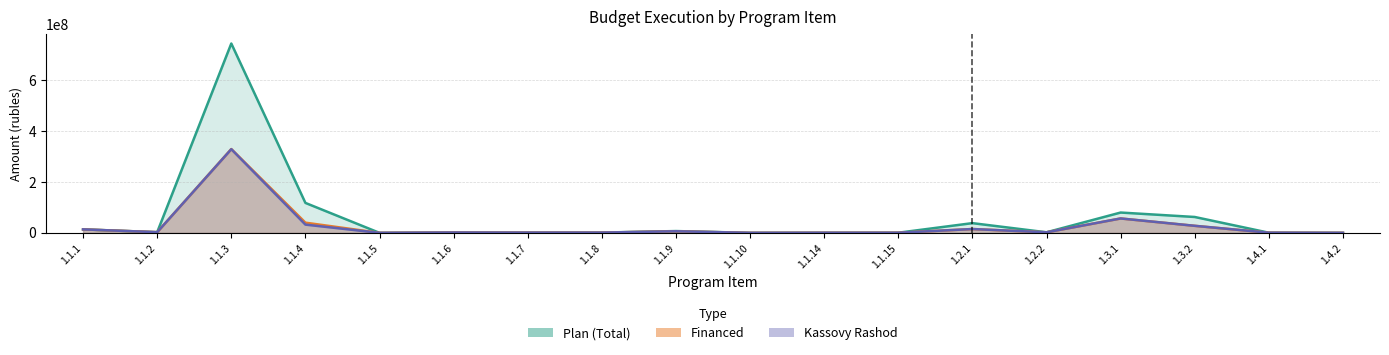

True or false: Plan (Total) has more than 2 points higher than both neighbors.

True